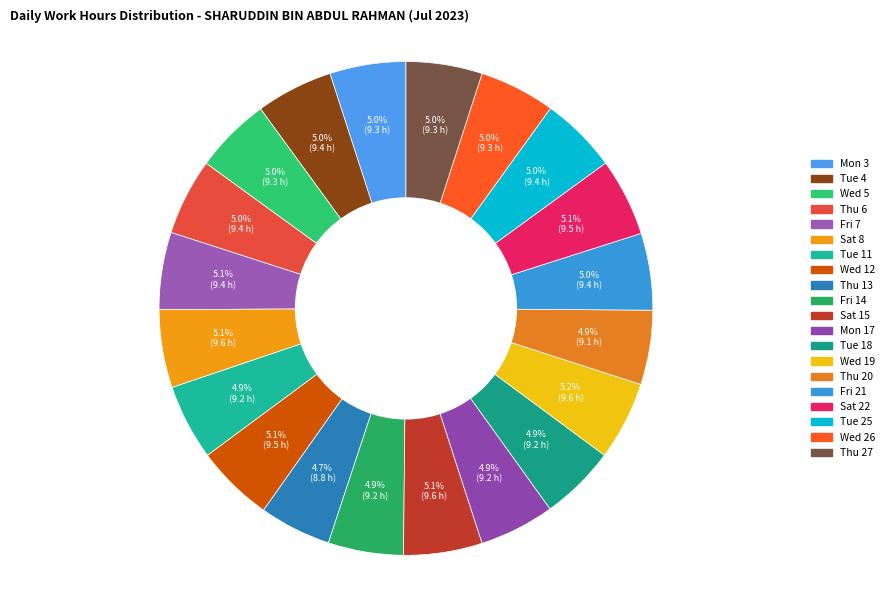

Does Wed 19 account for over 50% of the chart?

No